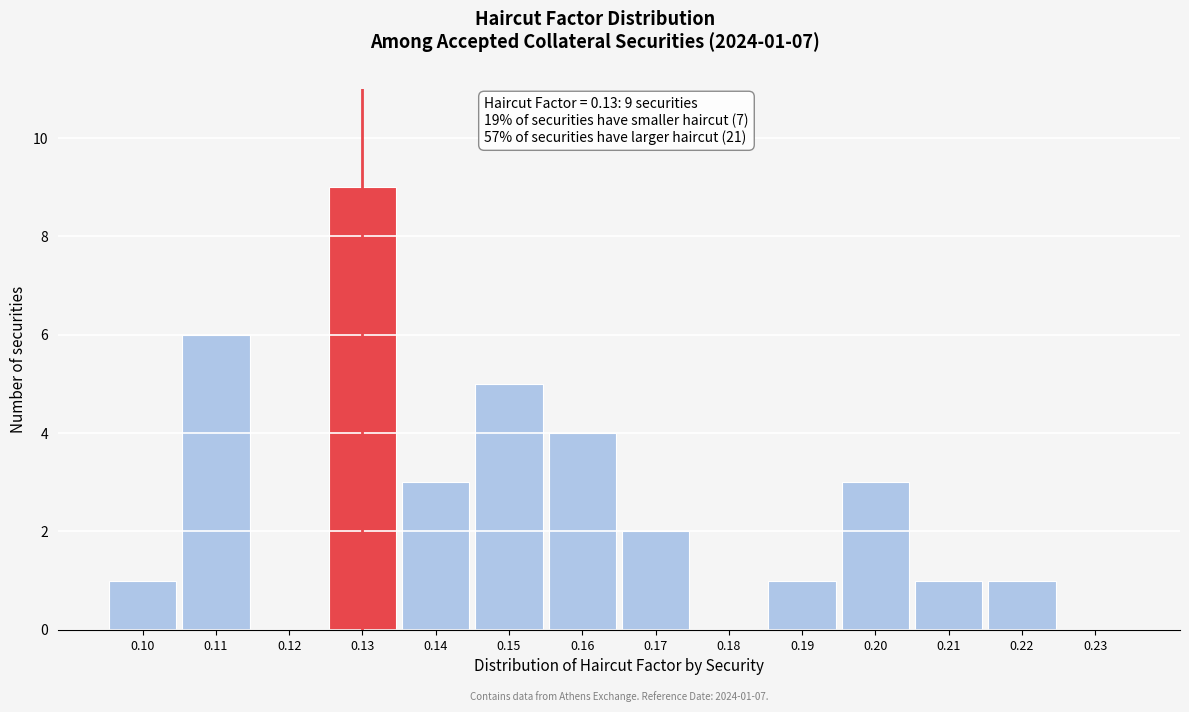

Which range on the x-axis has the tallest bar?

0.125 to 0.135